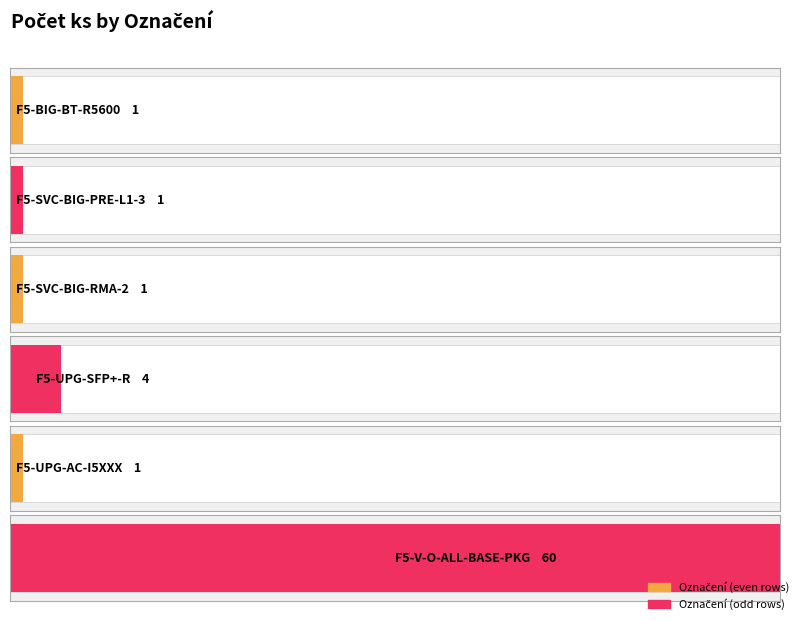

What is the label of the 5th bar from the right?

F5-SVC-BIG-PRE-L1-3